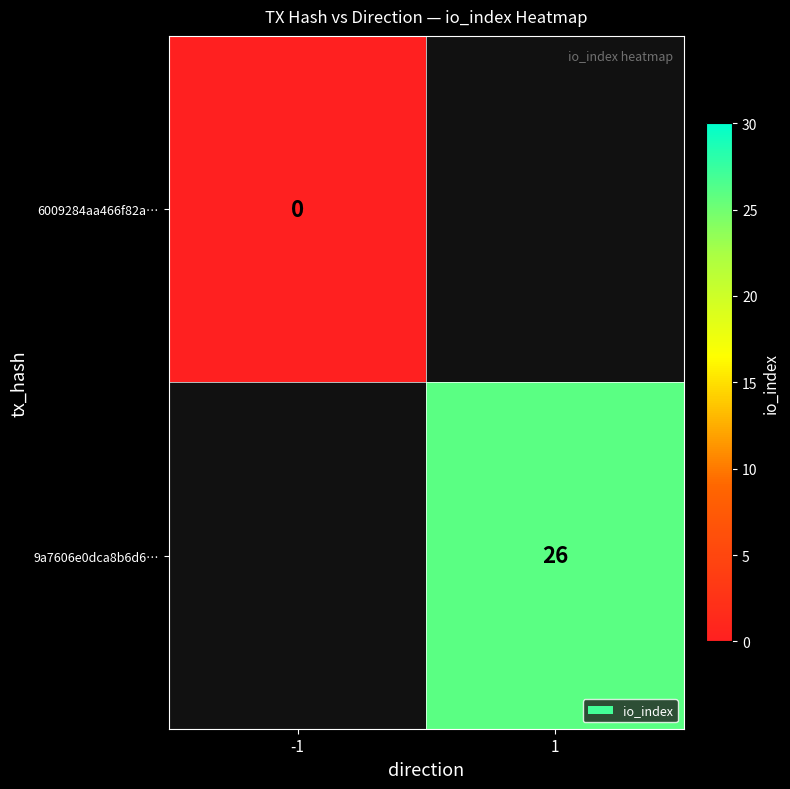

Is the value of 6009284aa466f82a… at -1 greater than the value of 9a7606e0dca8b6d6… at 1?

No